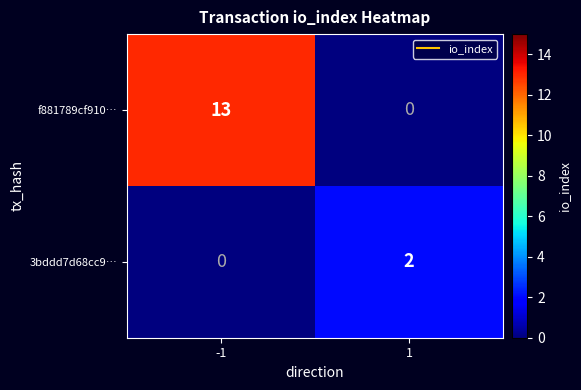

What is the difference between the f881789cf910… values at -1 and 1?

13